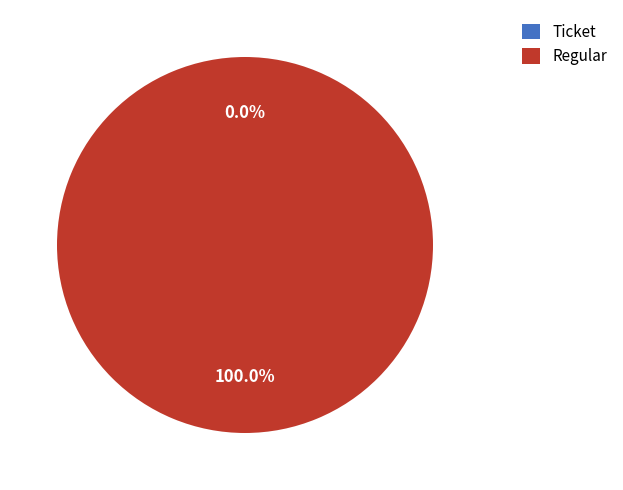

How many segments does this pie chart have?

2